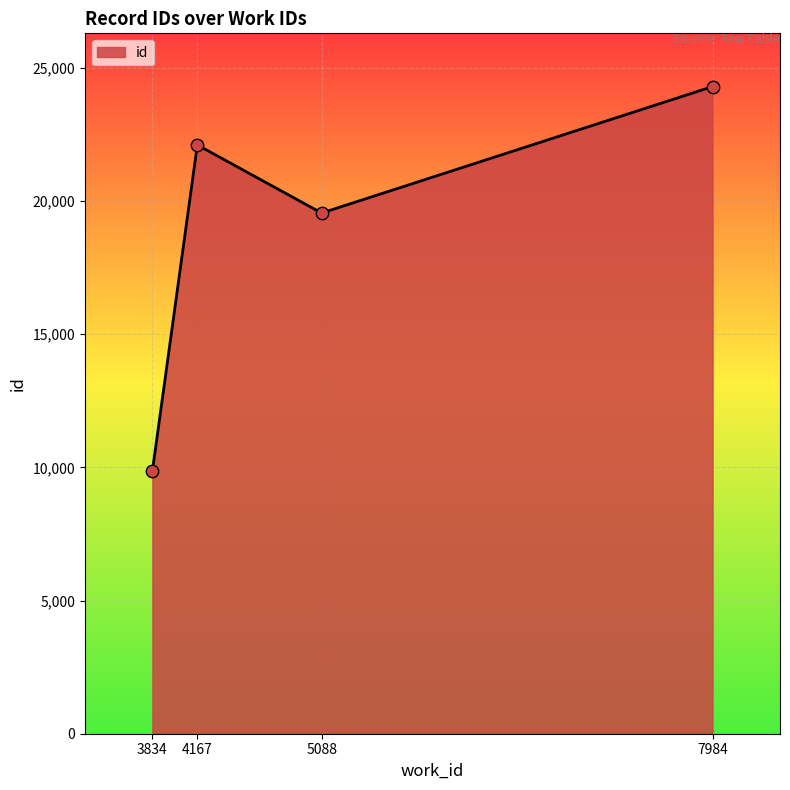

What is the change in value from 5088 to 7984?

+4747